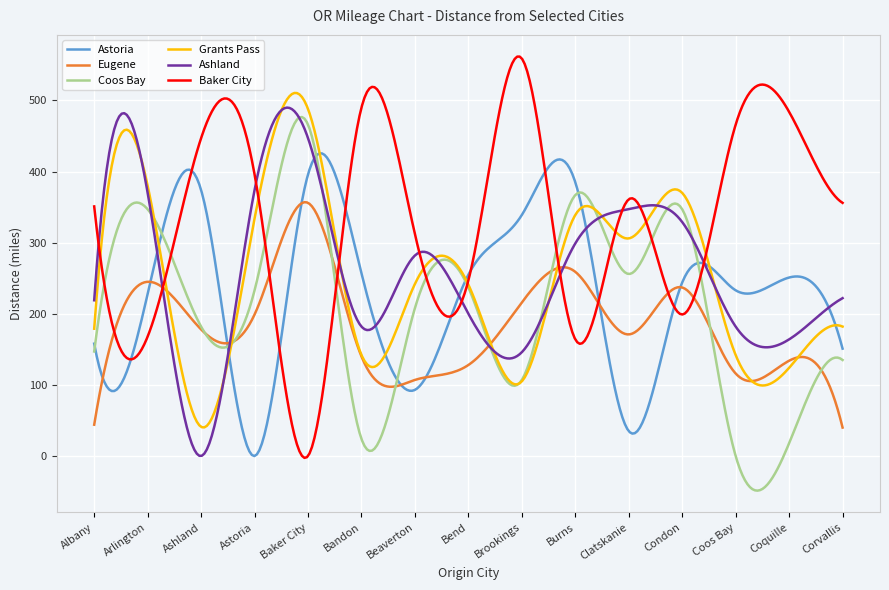

What is the maximum value for Baker City?

561.7